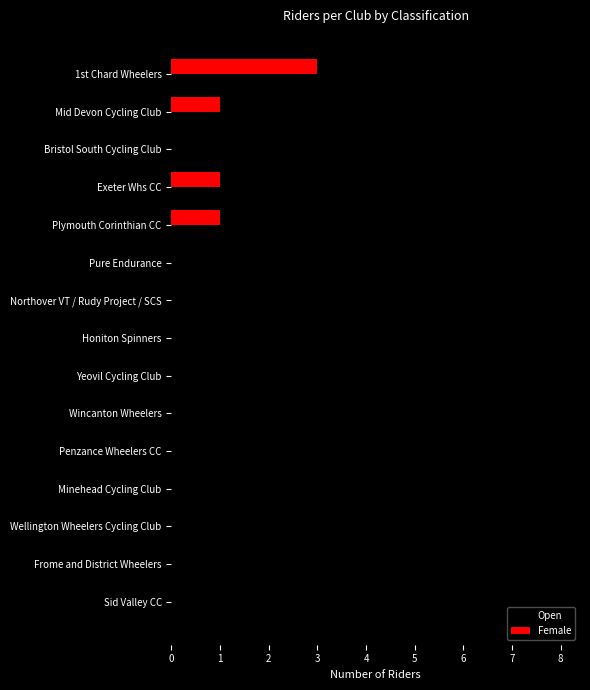

Which series has the largest total across all categories?

Open